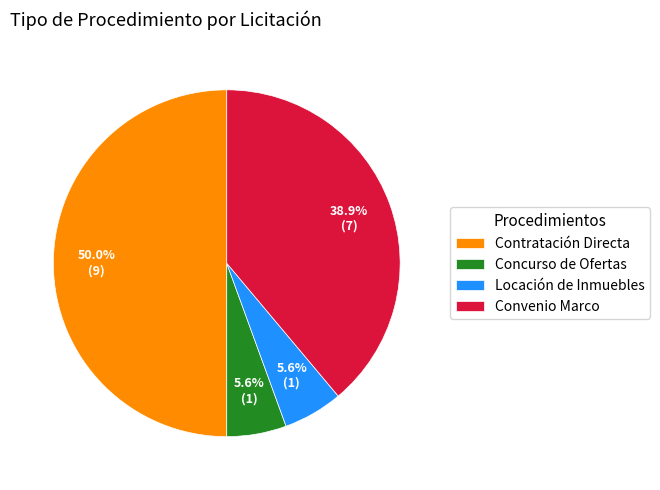

What percentage is NOT represented by Contratación Directa?

50.0%